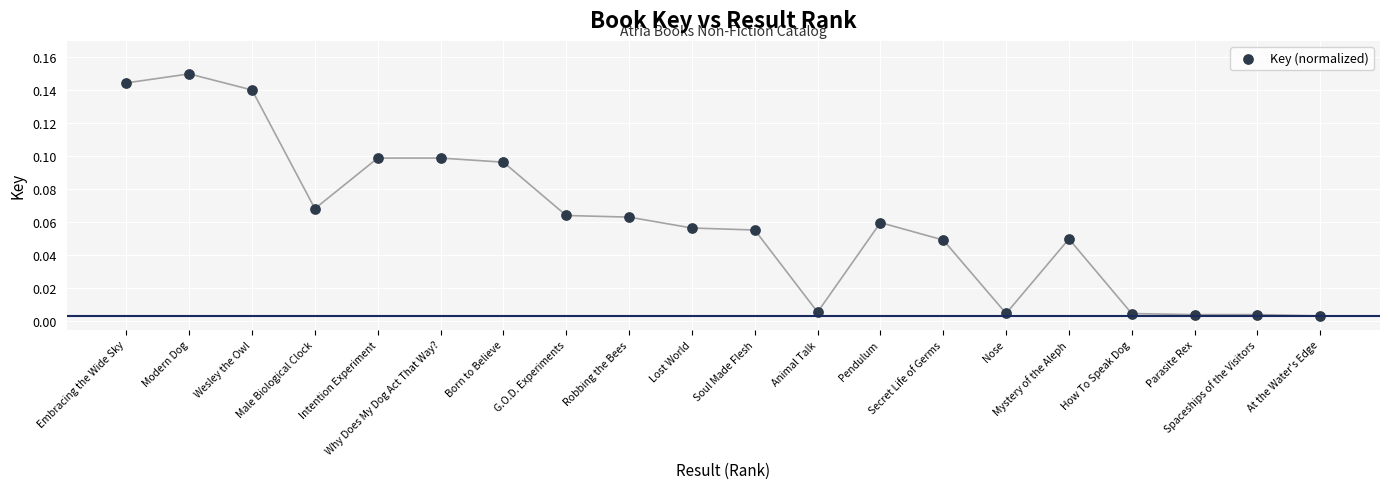

What is the range of X values (max minus min)?

19.0